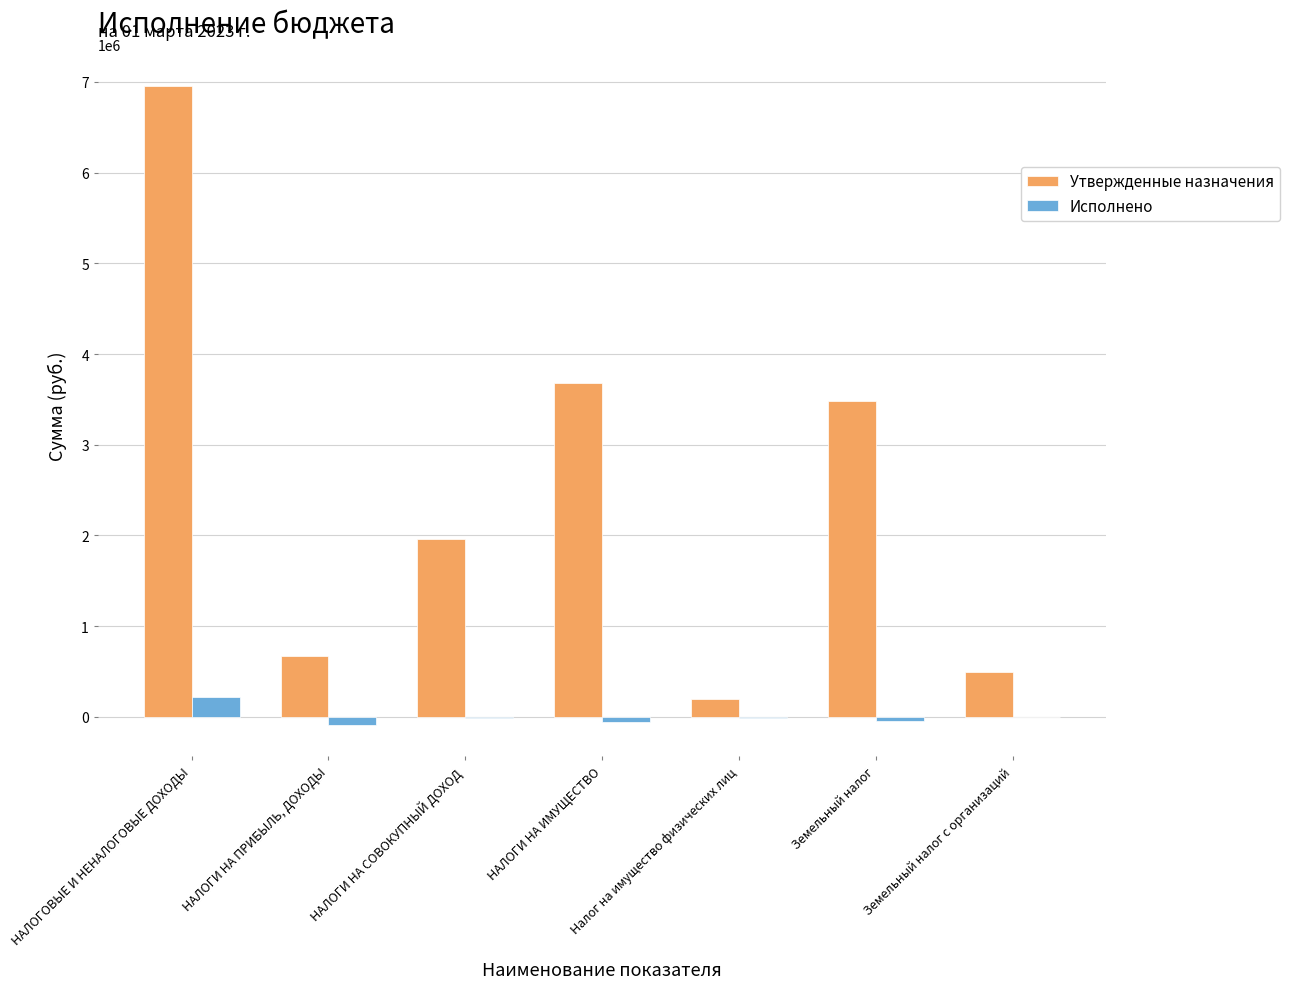

Between НАЛОГИ НА СОВОКУПНЫЙ ДОХОД and Земельный налог, which series saw the biggest shift?

Утвержденные назначения